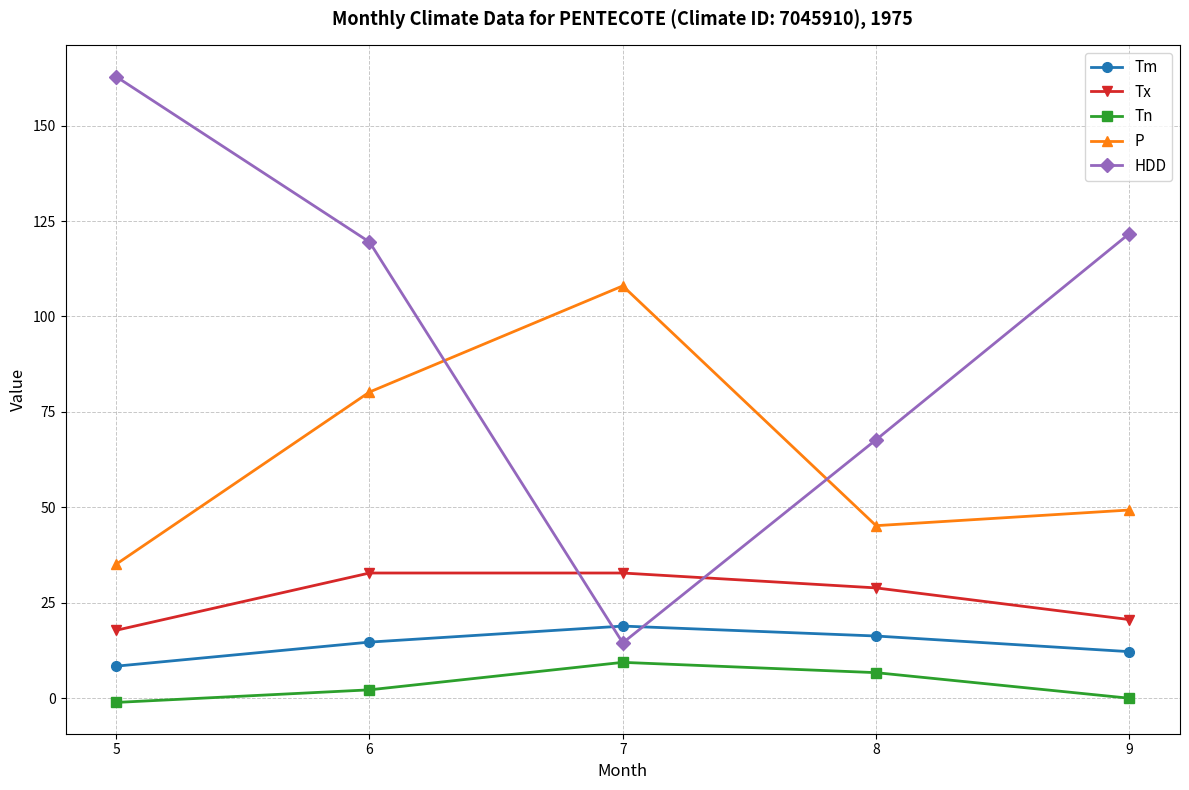

What is the sum of all P values?

317.8